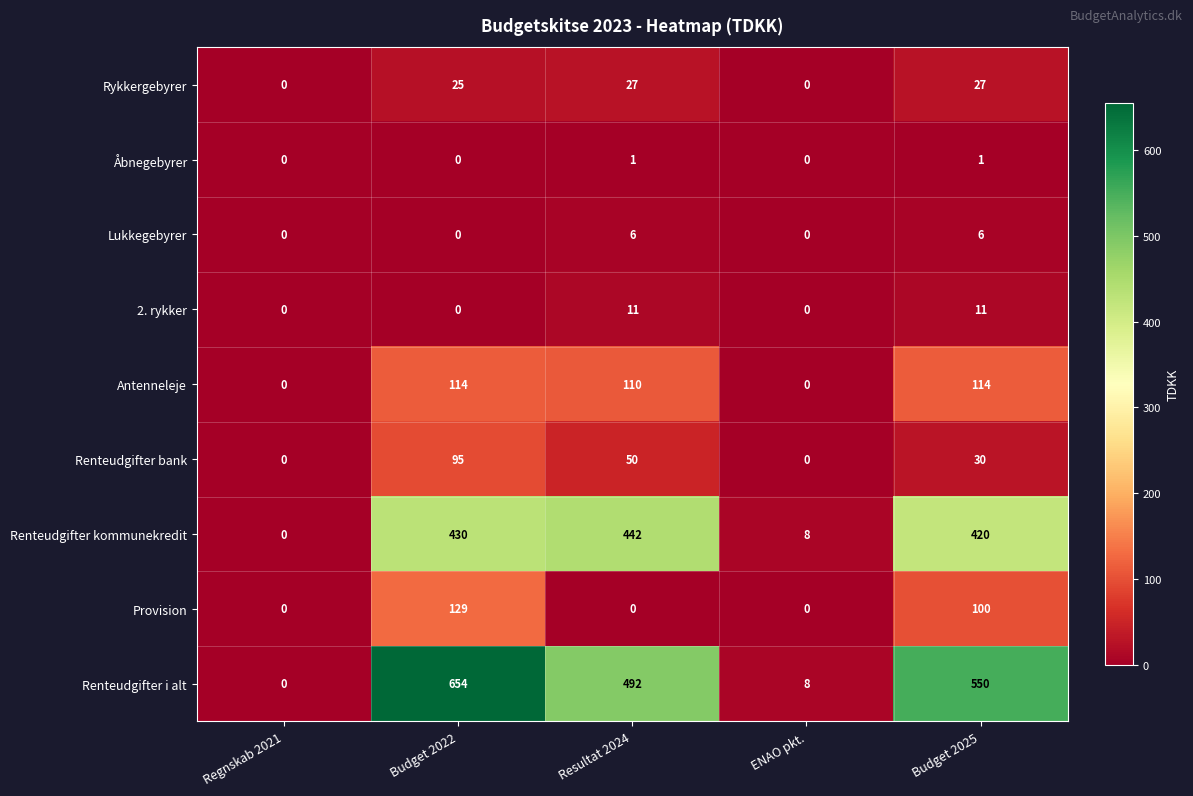

At which category is the sum across all series the highest?

Budget 2022